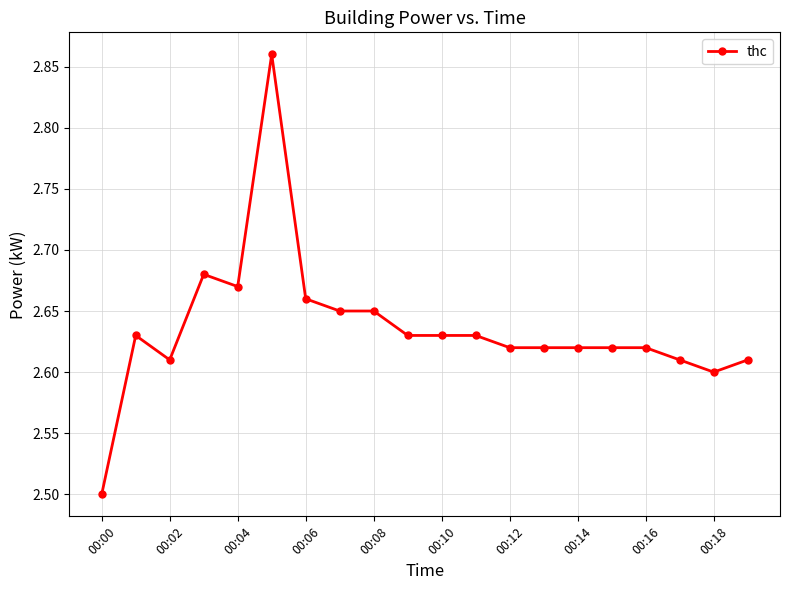

What is the smallest value displayed?

2.5